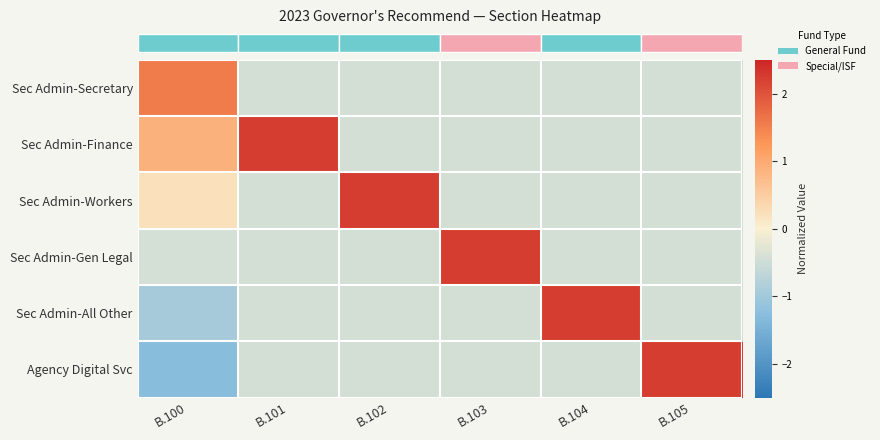

How many distinct data groups are displayed?

6